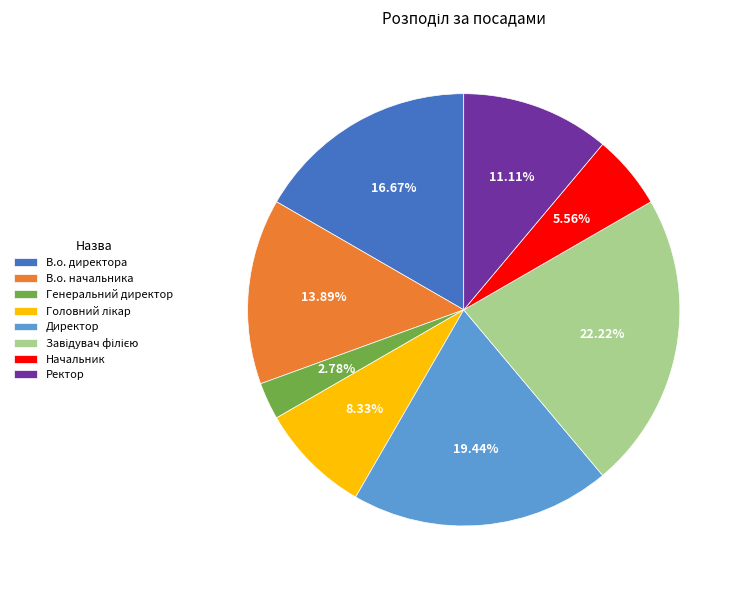

What is the smallest slice in the pie chart?

Генеральний директор